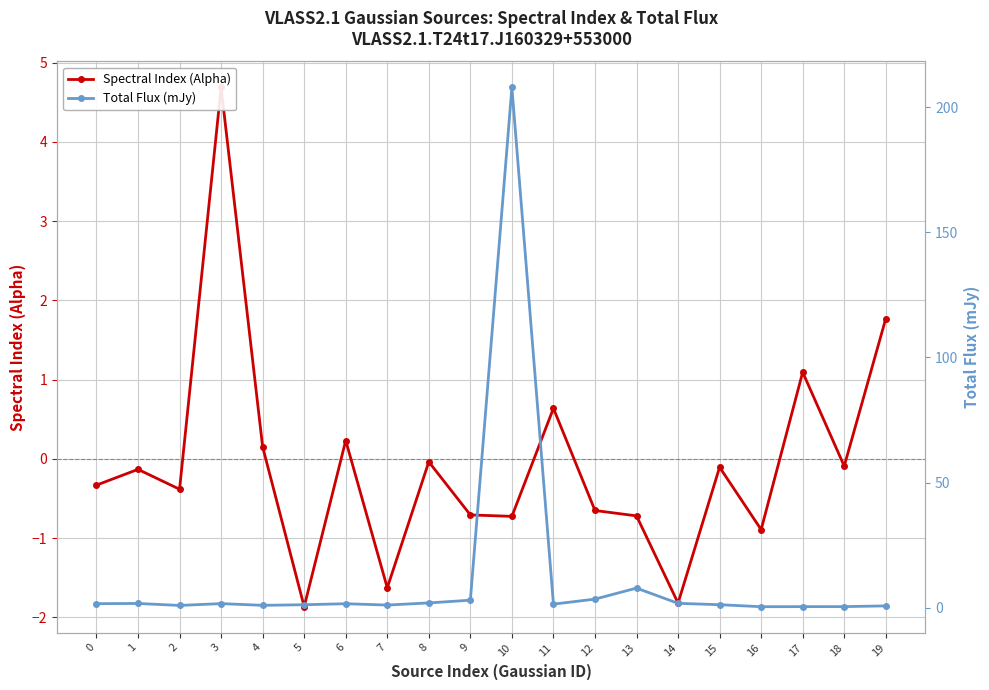

The Total Flux (mJy) series shows 0.7 at 16. True or false?

False